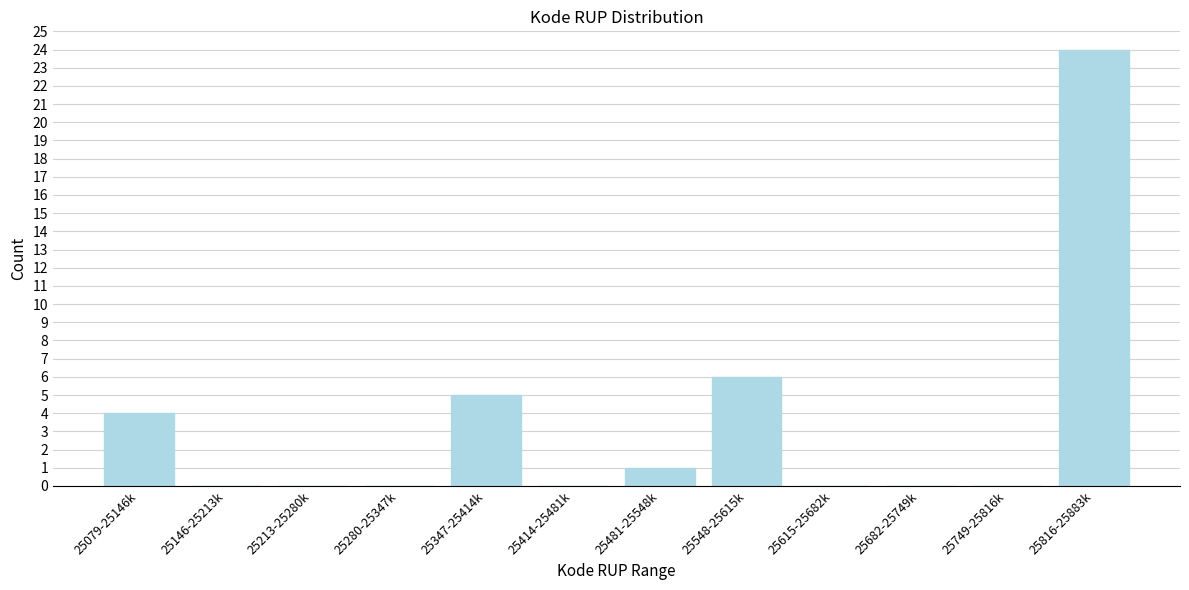

Reading right to left, what are all the values shown in this chart?

25816-25883k=24	25749-25816k=0	25682-25749k=0	25615-25682k=0	25548-25615k=6	25481-25548k=1	25414-25481k=0	25347-25414k=5	25280-25347k=0	25213-25280k=0	25146-25213k=0	25079-25146k=4